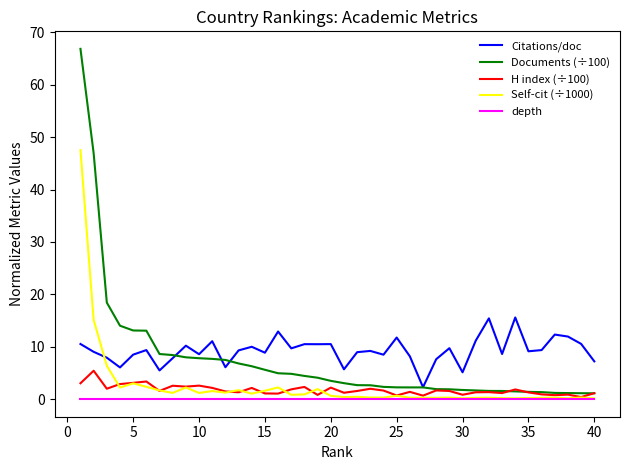

List the series in order of their peak value, lowest first.

depth, H index (÷100), Citations/doc, Self-cit (÷1000), Documents (÷100)